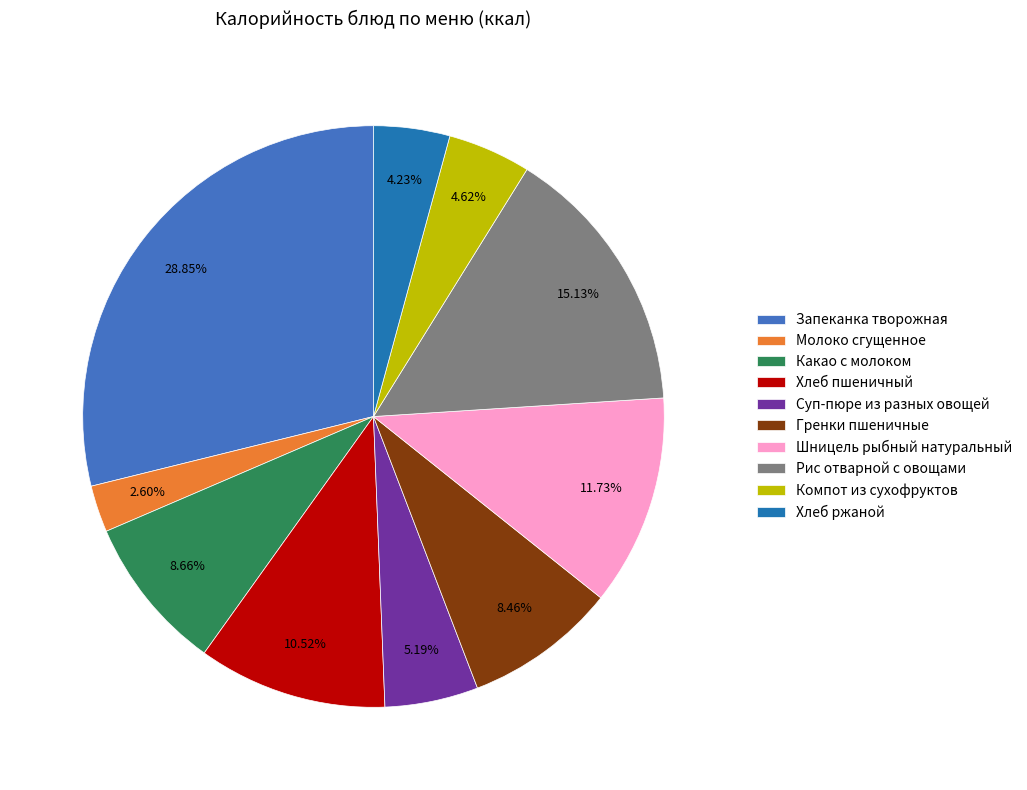

What percentage is the Молоко сгущенное slice, to the nearest percent?

3%